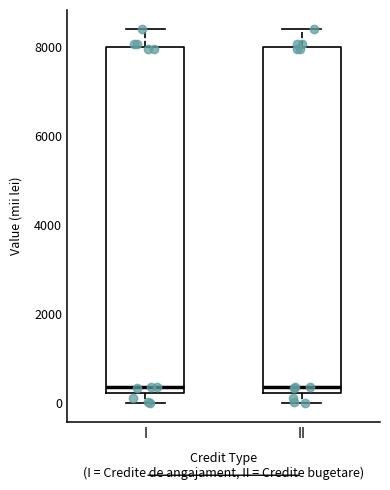

Where does the upper whisker of the box for II end on the y-axis? The values are not printed on the chart, so give them approximately, as read against the axis.

8400